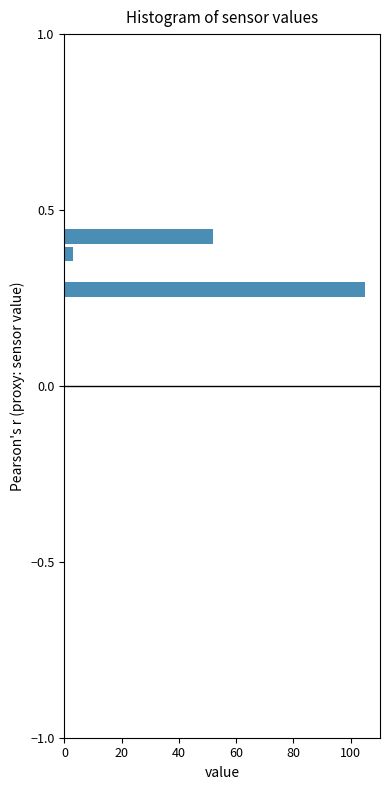

Read against the y-axis, roughly where is the centre of the longest bar?

0.30